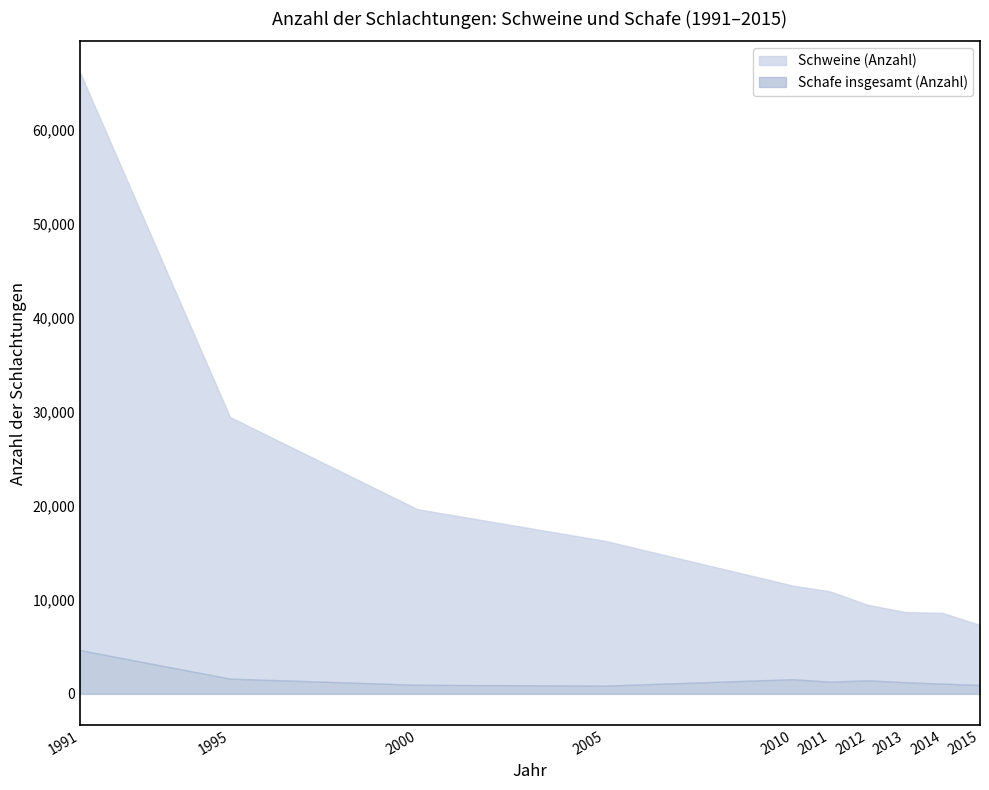

What is the sum of all Schweine (Anzahl) values?

187938